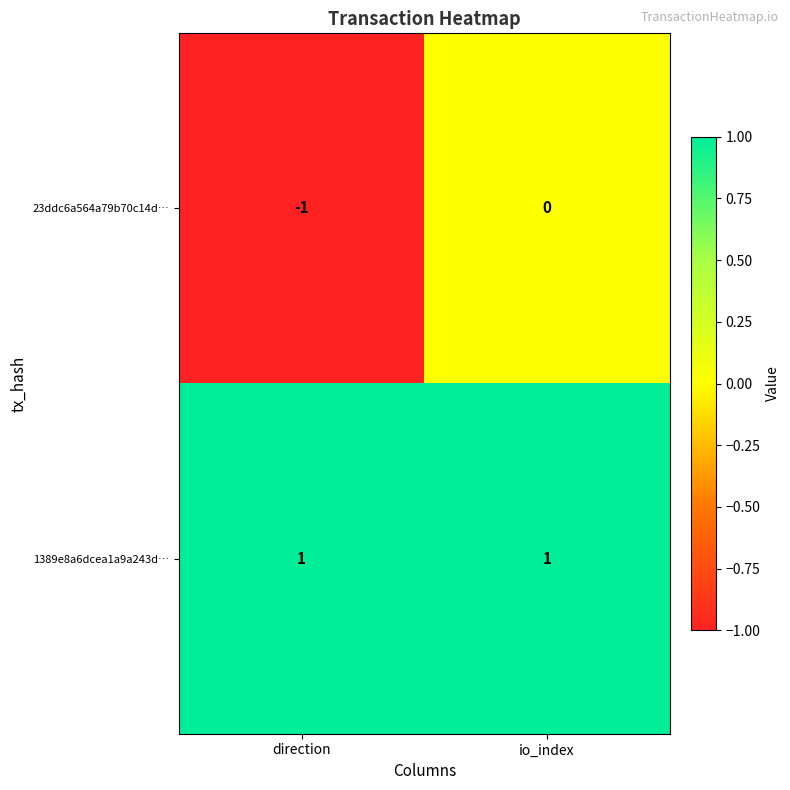

Reading left to right, extract all data points from this chart.

23ddc6a564a79b70c14d…: direction=-1	io_index=0
1389e8a6dcea1a9a243d…: direction=1	io_index=1